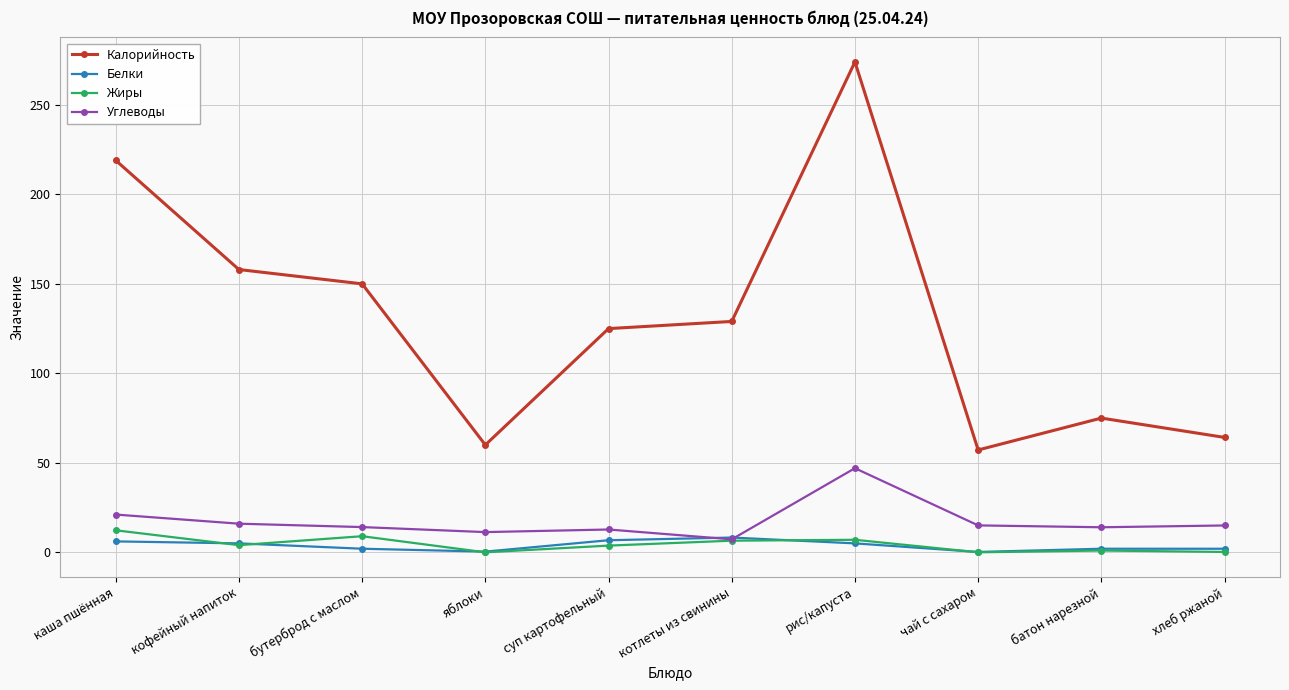

At which label does Калорийность reach its peak?

рис/капуста